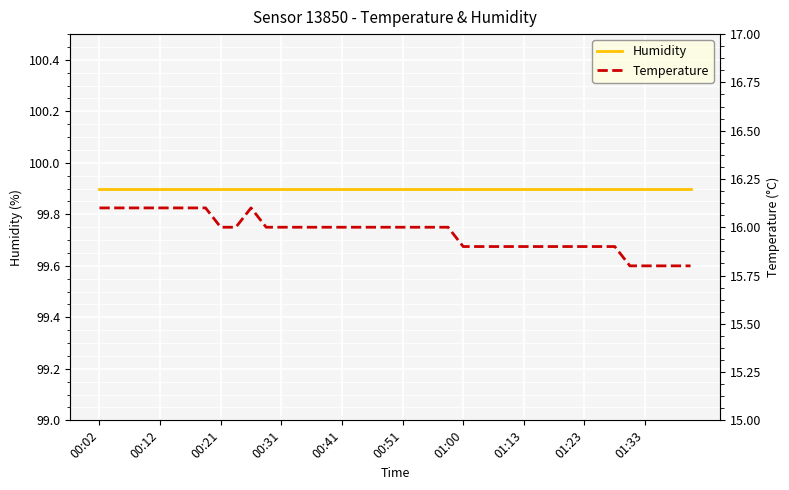

Is this an area chart (filled region under the line)?

No